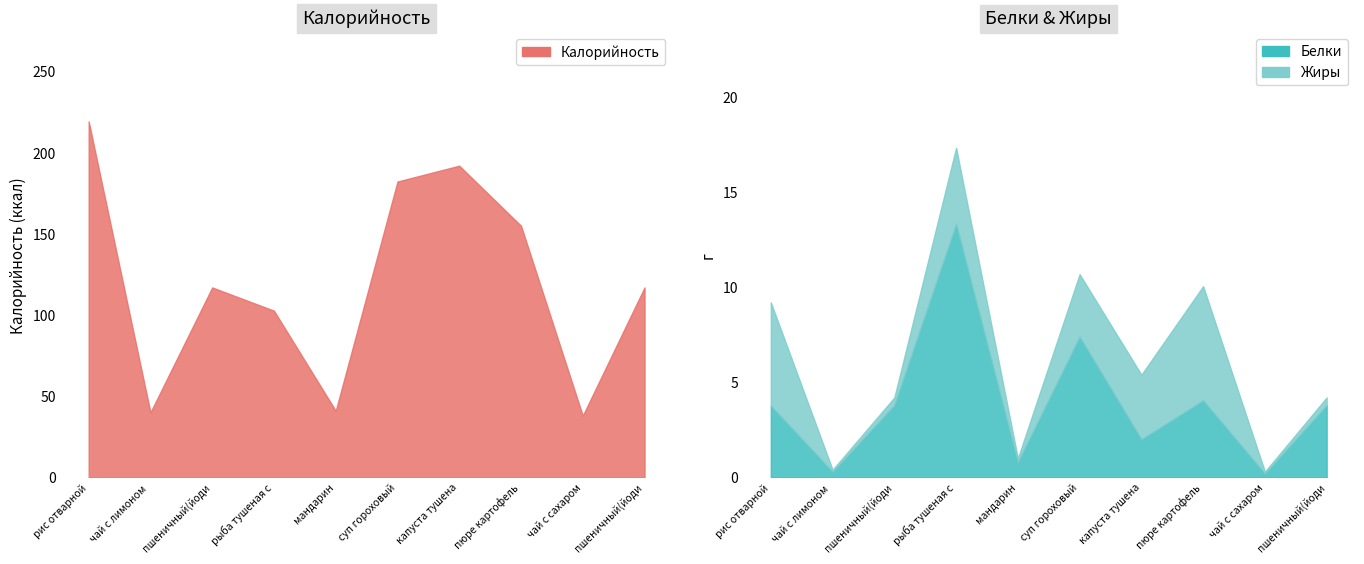

How many data points does each series have?

10